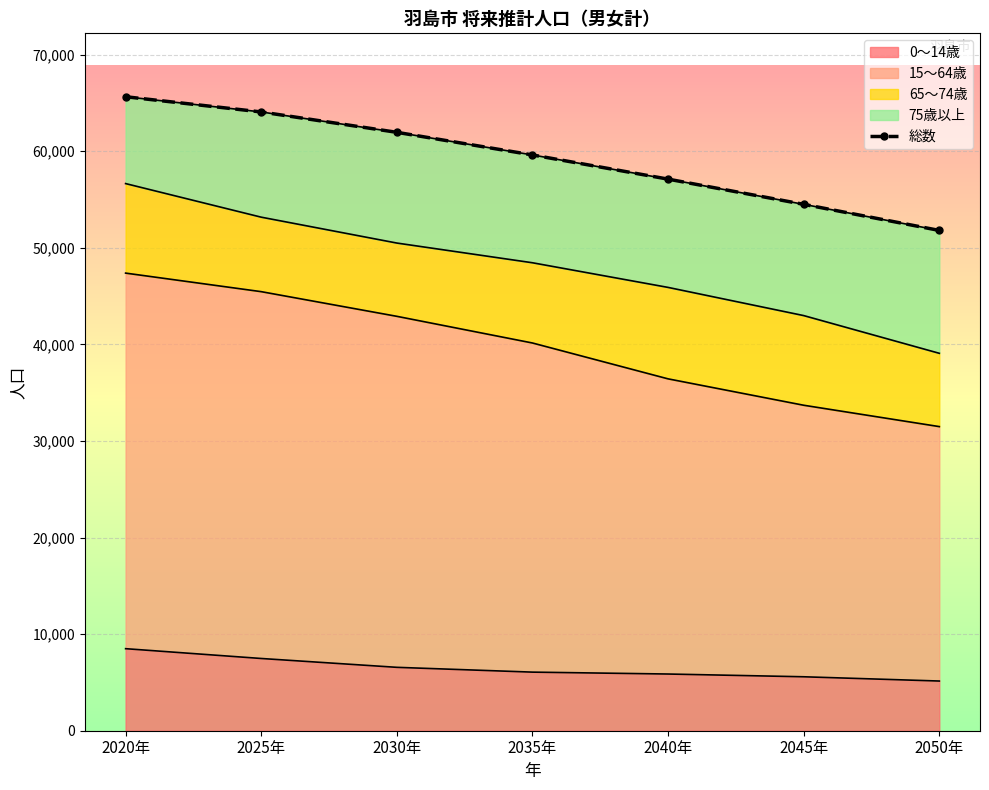

What position from the left is 2025年?

2